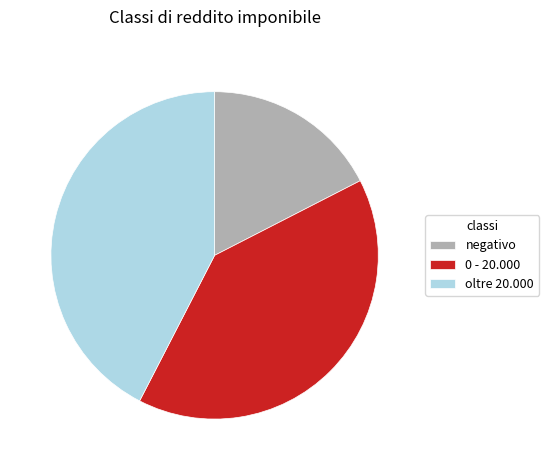

Which slice is the smallest?

negativo